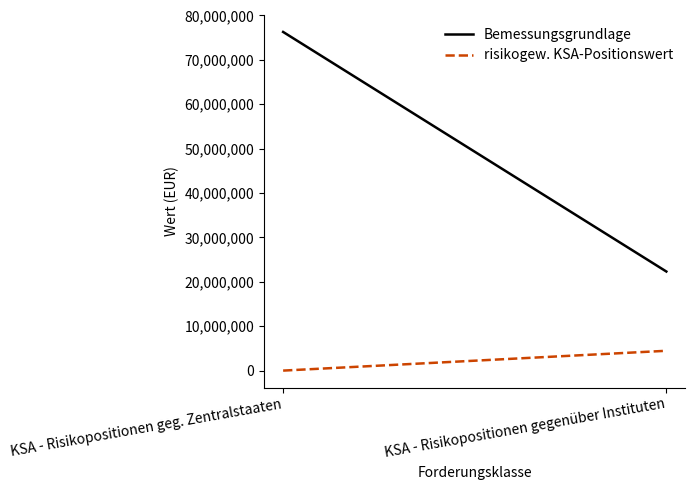

How many positive values does the risikogew. KSA-Positionswert series have?

1